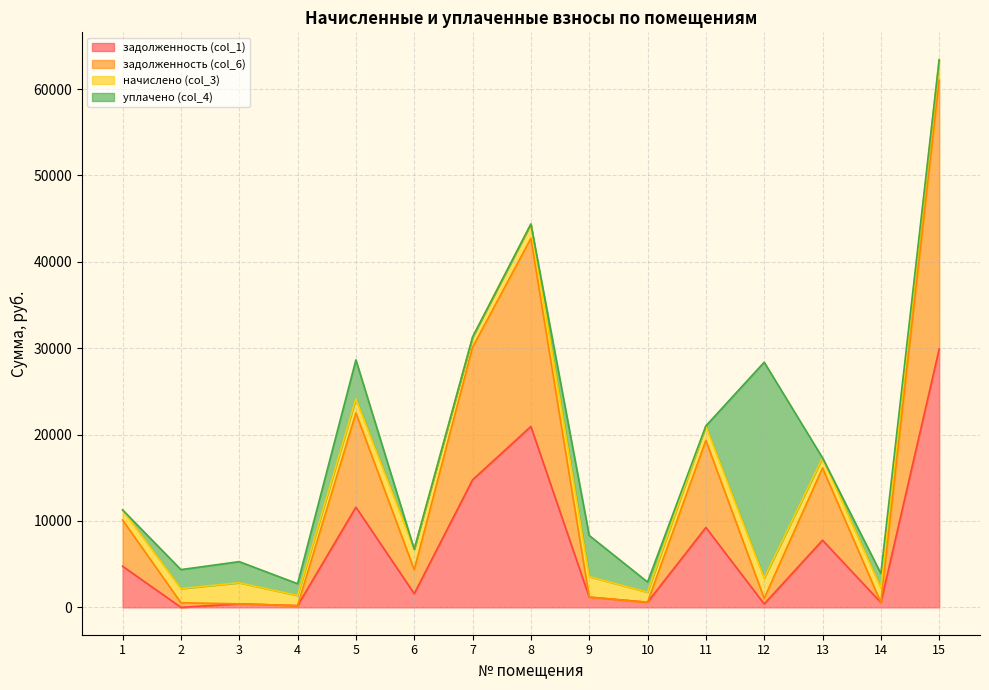

What is the sum of the задолженность (col_1) values at 14 and 1?

5319.8